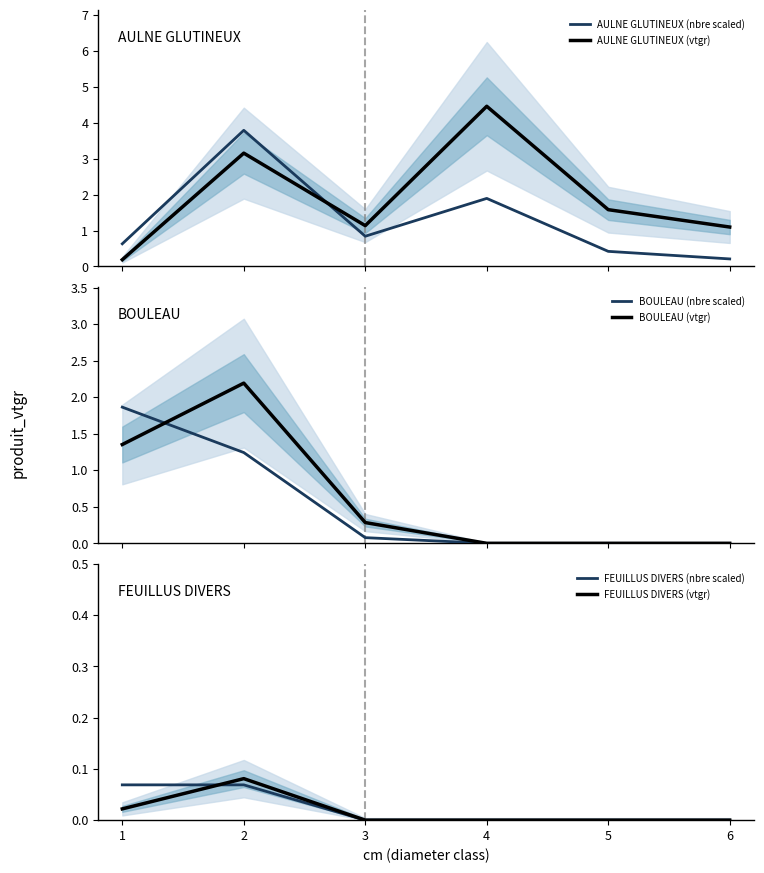

Does the chart have visible grid lines?

No